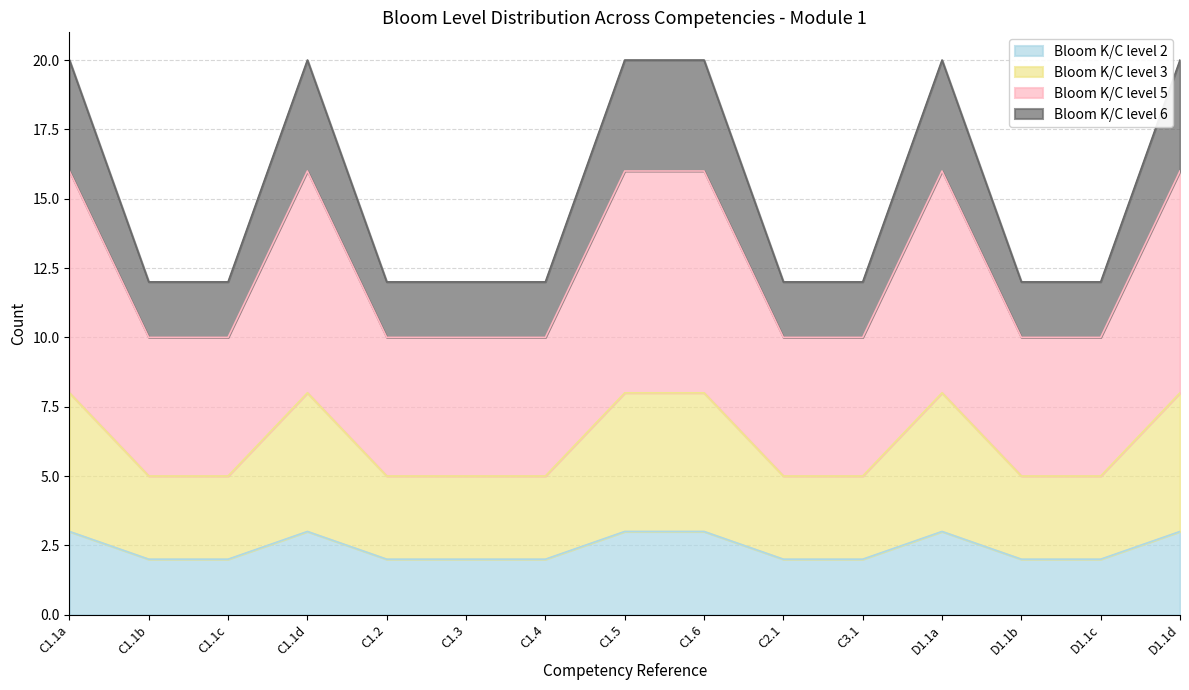

Which category has the highest value across all series?

C1.1a